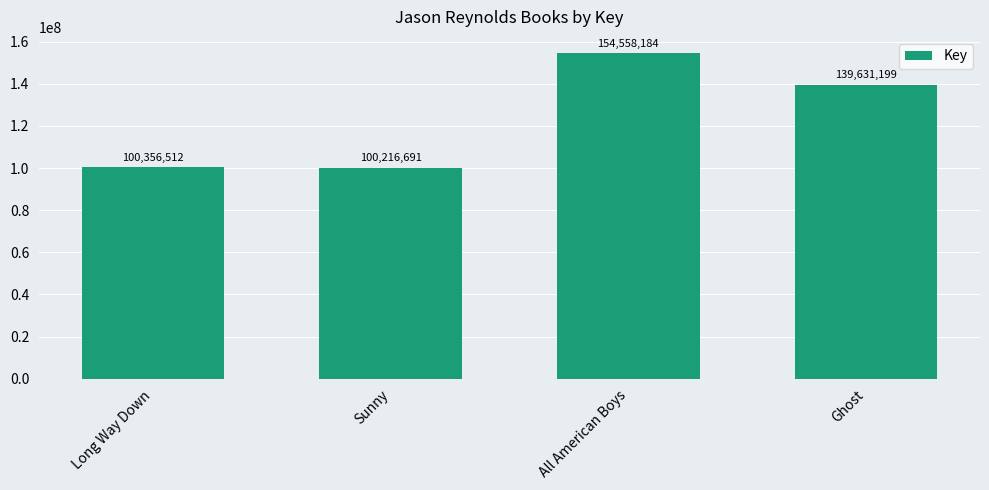

The value at Long Way Down is 50412131. True or false?

False